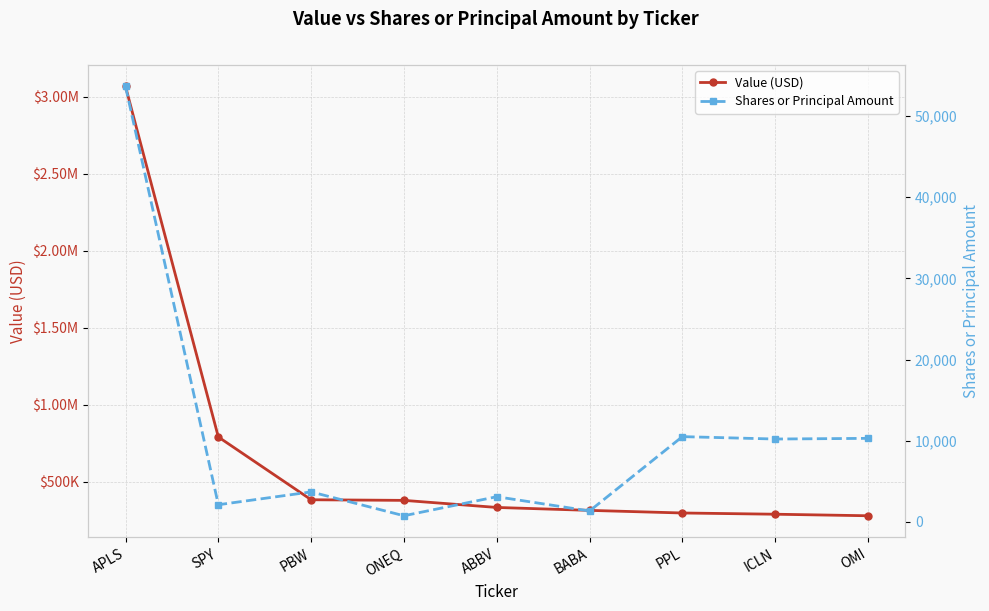

True or false: Value (USD) and Shares or Principal Amount intersect in this chart.

False